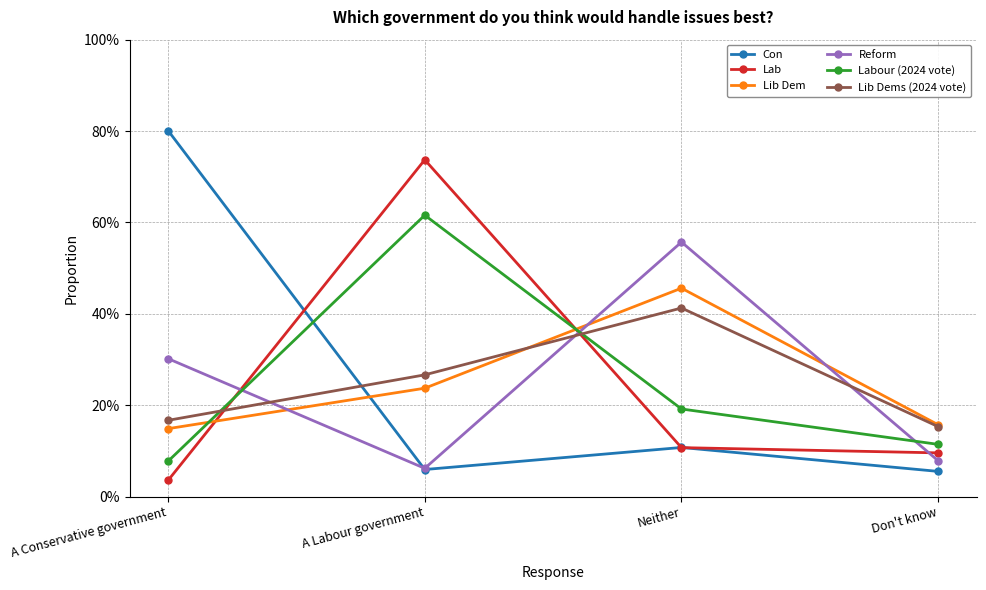

Between A Conservative government and Don't know, which is larger?

A Conservative government